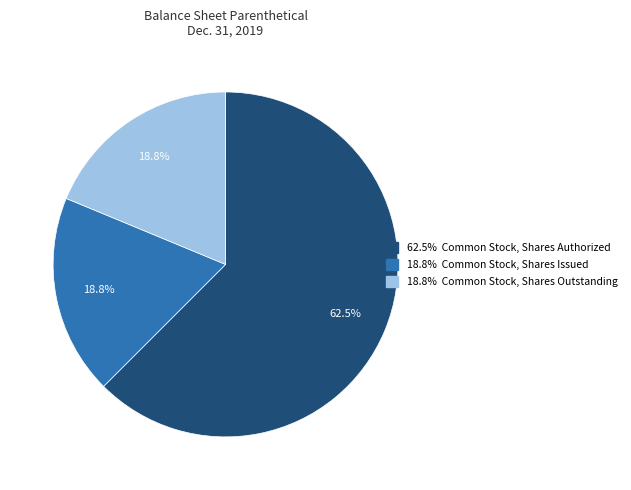

Is there any slice that represents more than half of the pie?

Yes